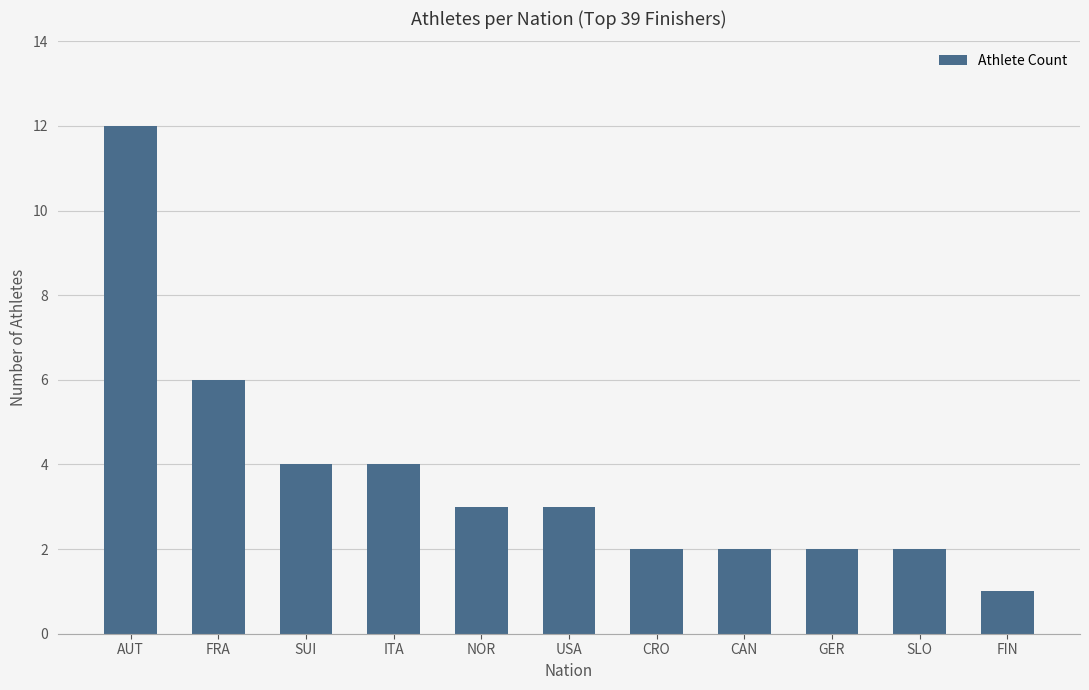

True or false: the data shows 2 at CRO.

True